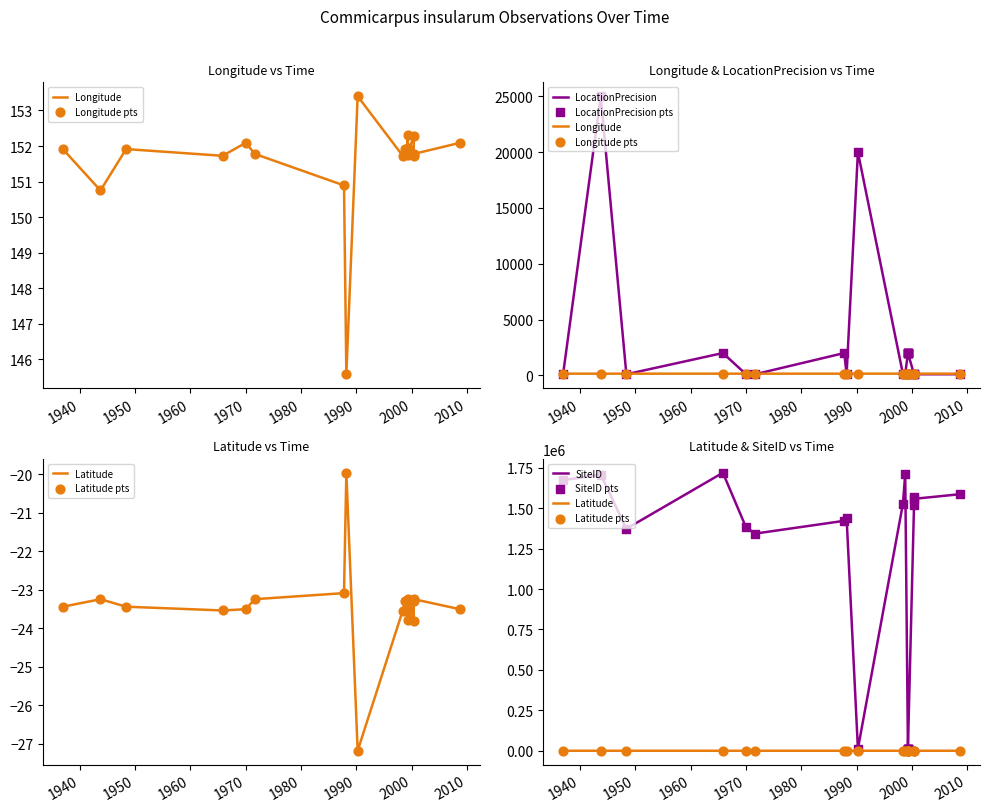

What are all the series names shown in the legend?

Longitude, Latitude, LocationPrecision, SiteID